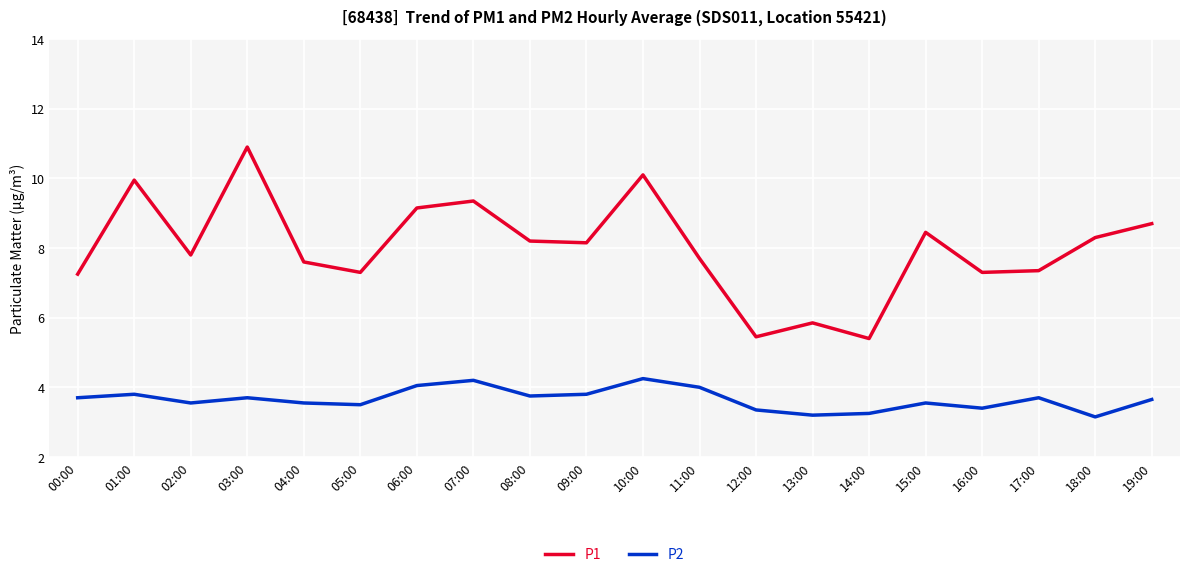

The P2 series shows 1.1 at 03:00. True or false?

False